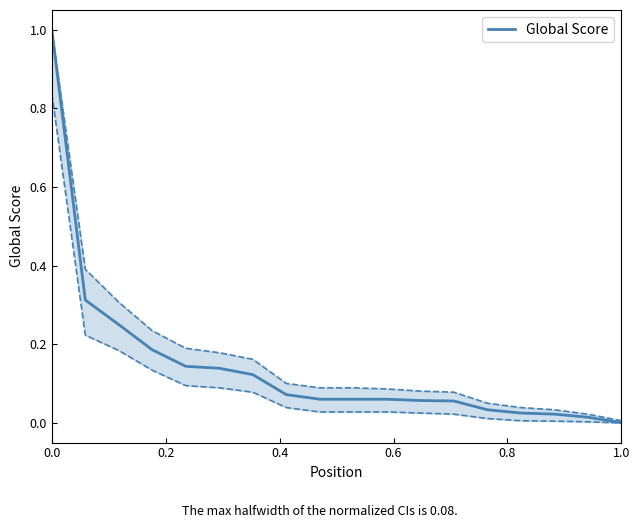

True or false: the data has more than 1 interior local peaks.

False